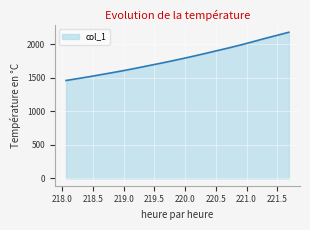

What is the smallest value displayed?

1458.6